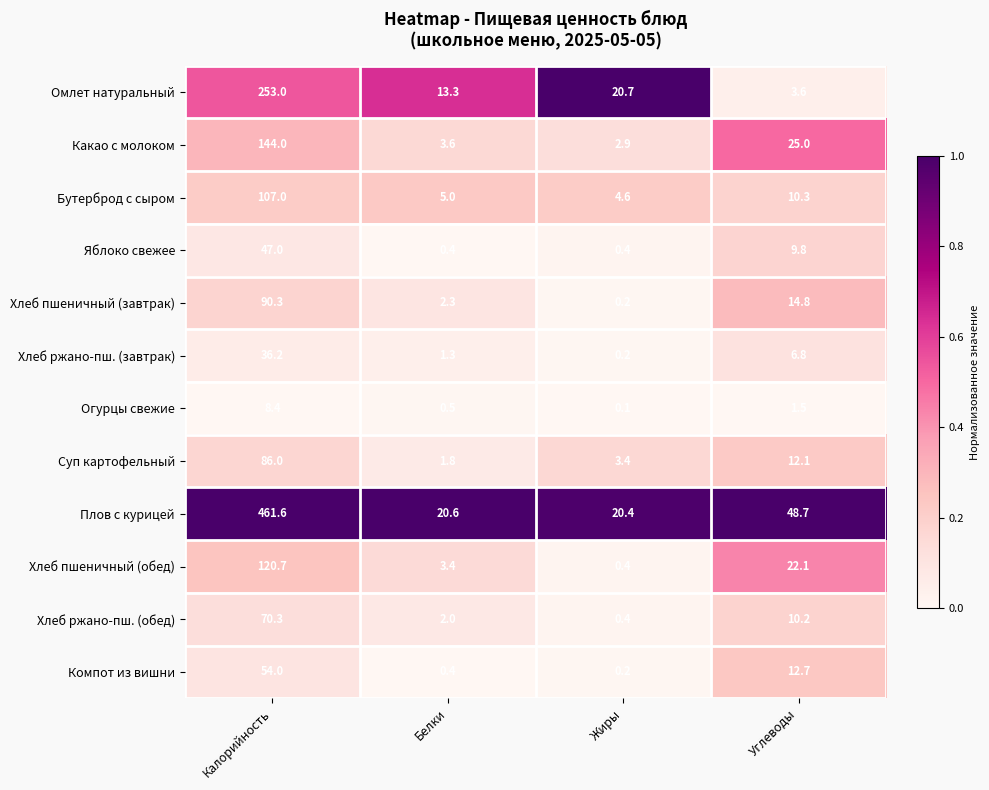

What is the difference between the highest and lowest values at Белки?

20.2